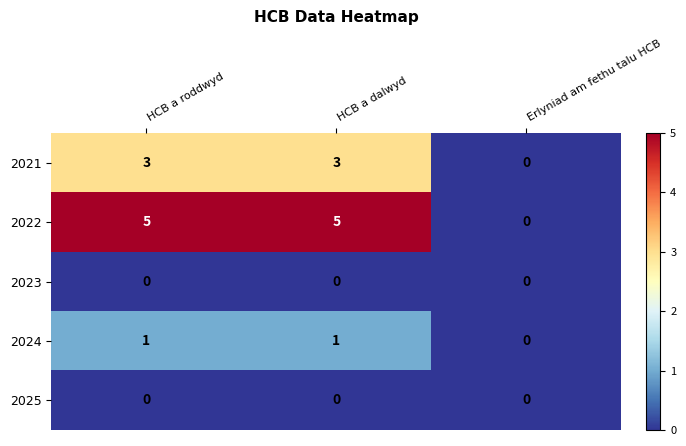

At which label is 2021 closest to 1?

Erlyniad am fethu talu HCB